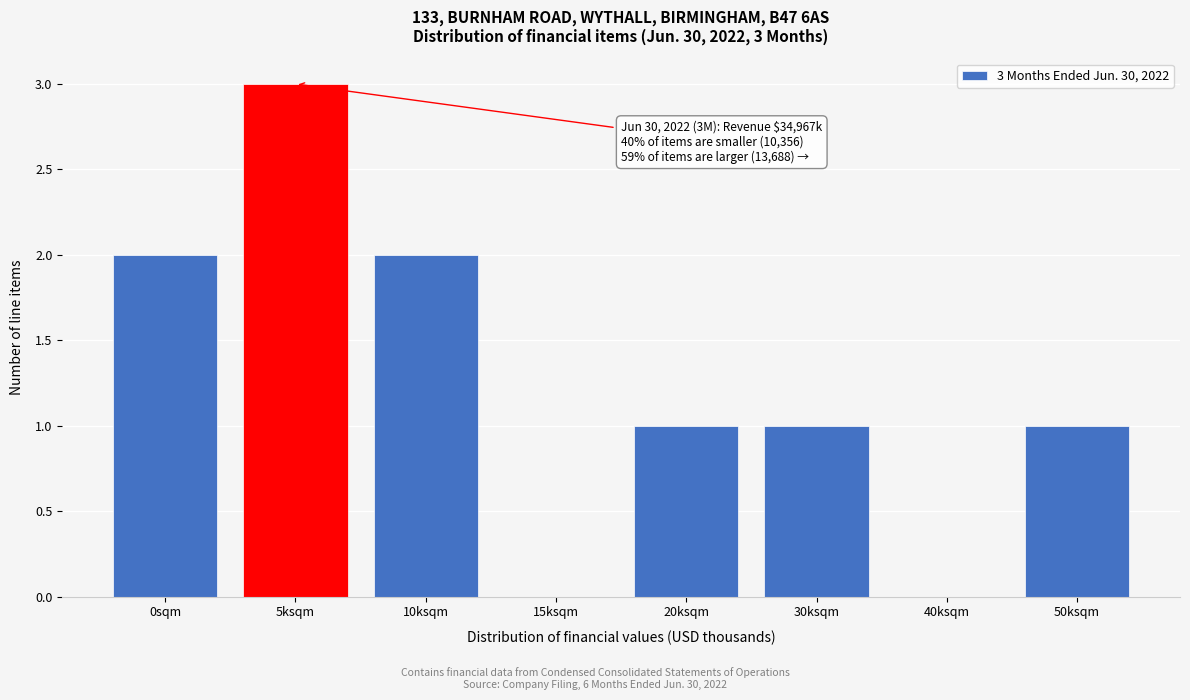

Reading left to right, list all the values displayed in this chart.

0sqm=2	5ksqm=3	10ksqm=2	15ksqm=0	20ksqm=1	30ksqm=1	40ksqm=0	50ksqm=1